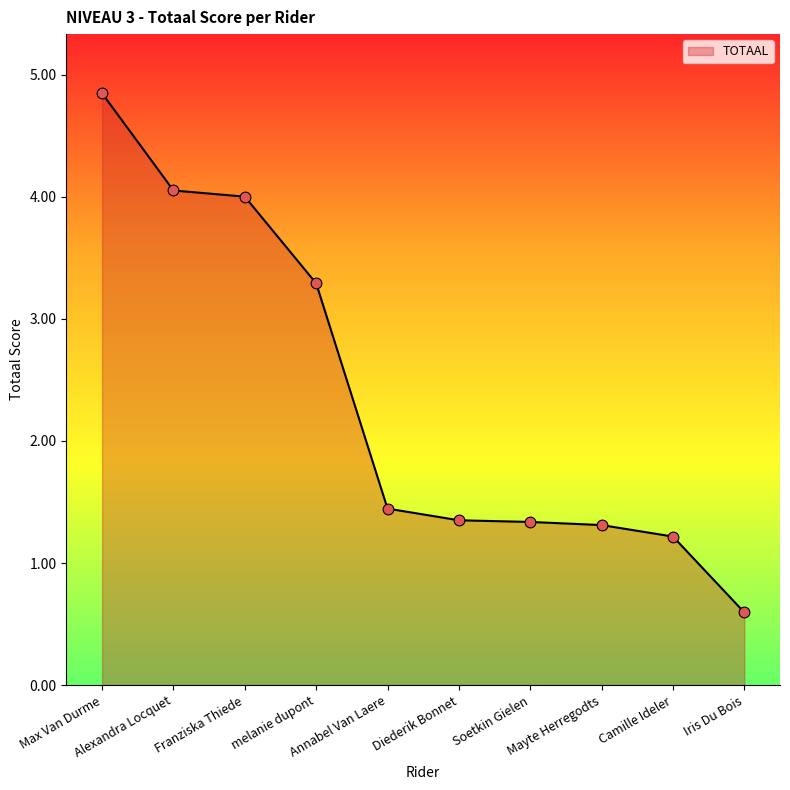

What is the ratio of the value at Max Van Durme to the value at Diederik Bonnet?

3.6